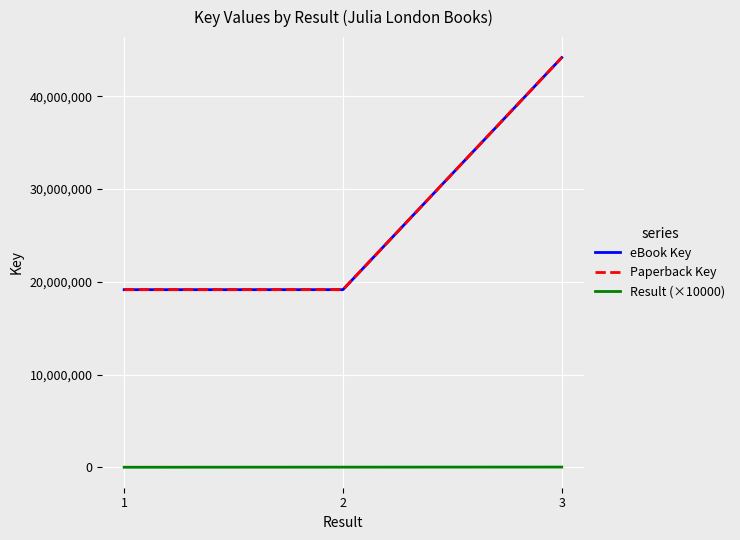

Reading left to right, list all the values displayed in this chart.

eBook Key: 1=19148106	2=19149053	3=44159141
Paperback Key: 1=19148106	2=19149053	3=44159141
Result (×10000): 1=10000	2=20000	3=30000